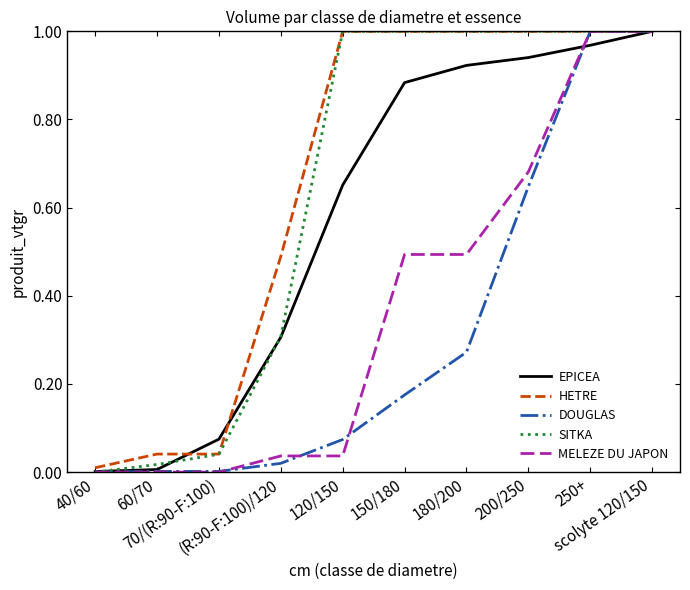

Which series has the largest total across all categories?

HETRE